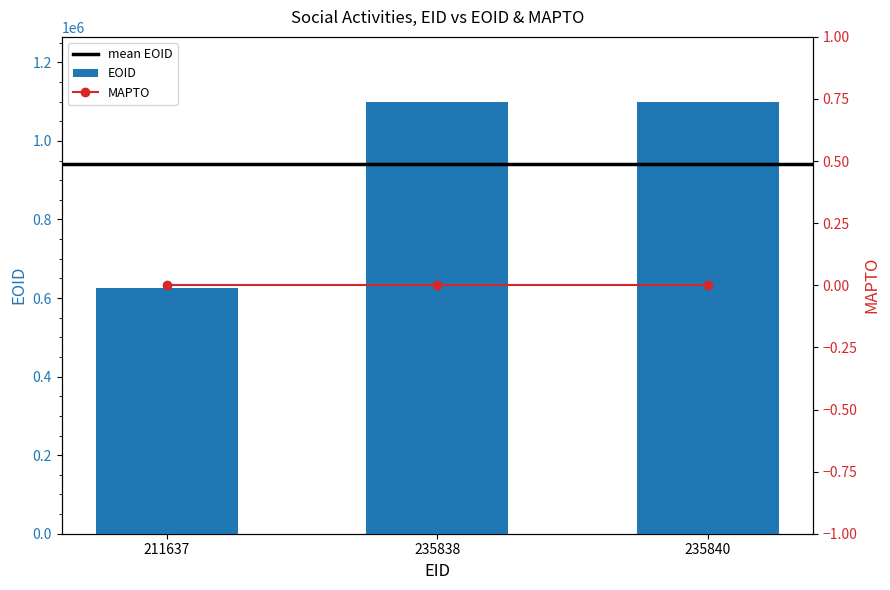

What is the ratio of the value at 235838 to the value at 235840?

1.0